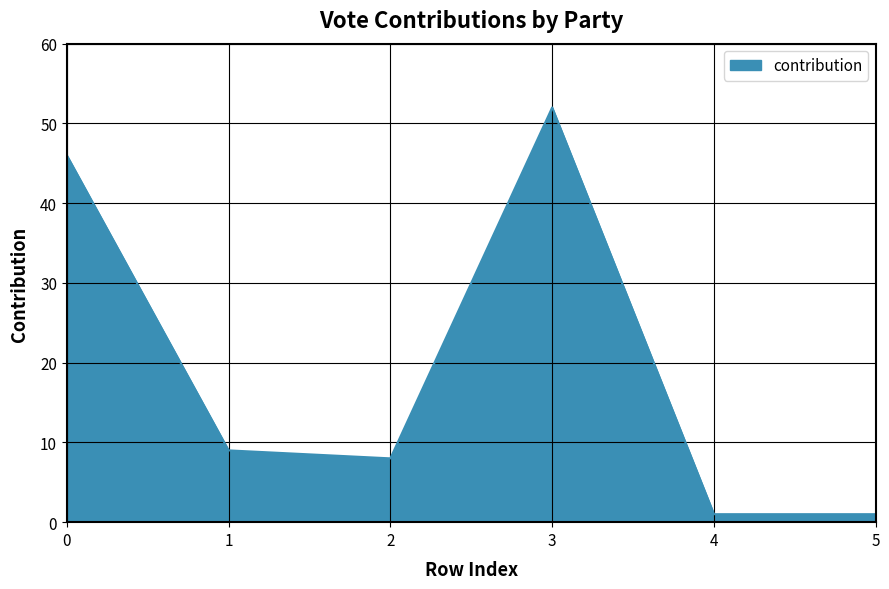

At which category does the data reach its first local valley?

2